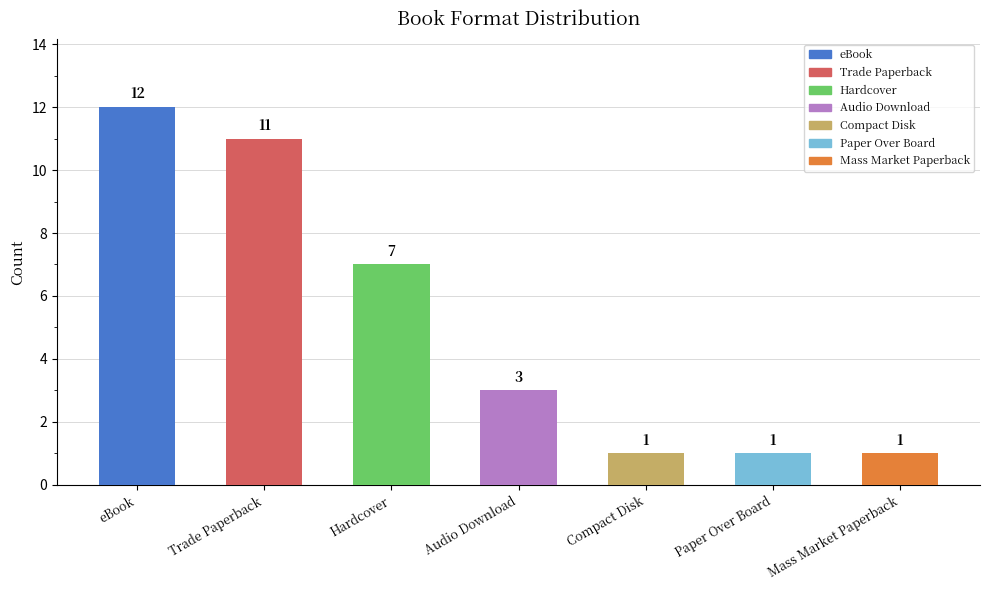

The chart shows a value of 2 at Paper Over Board. True or false?

False